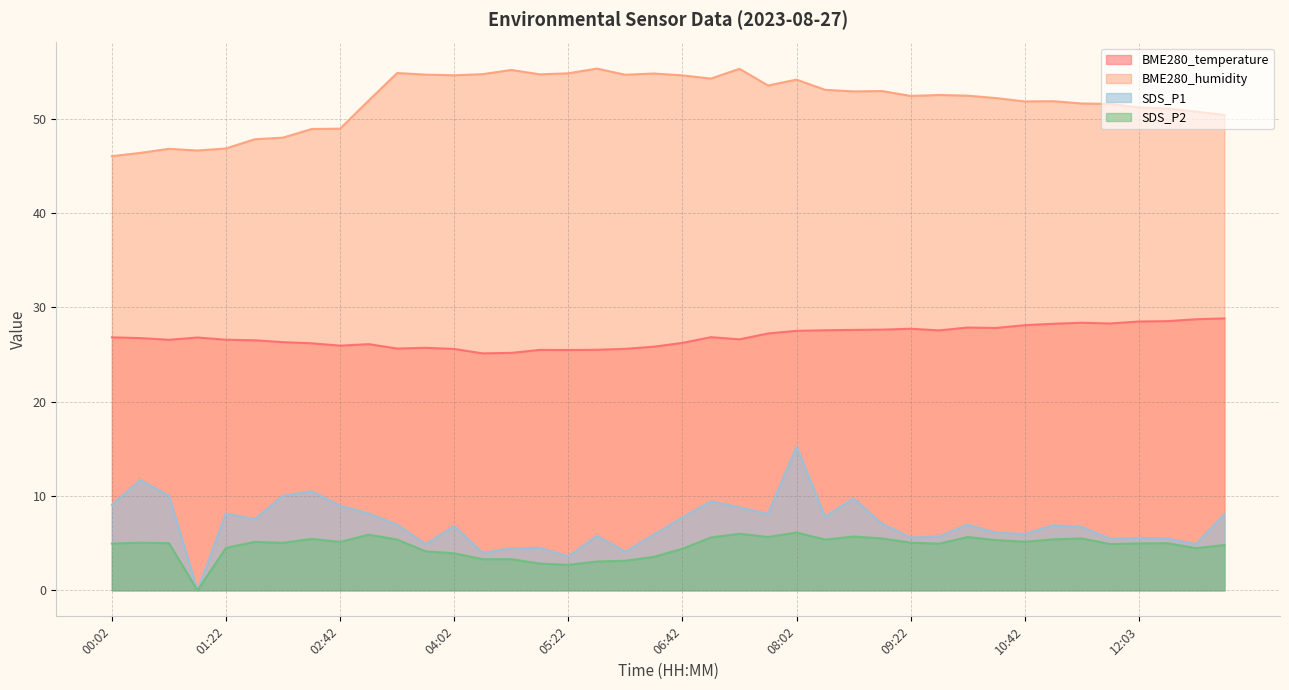

What is the sum of the SDS_P2 values at 01:22 and 11:03?

9.9